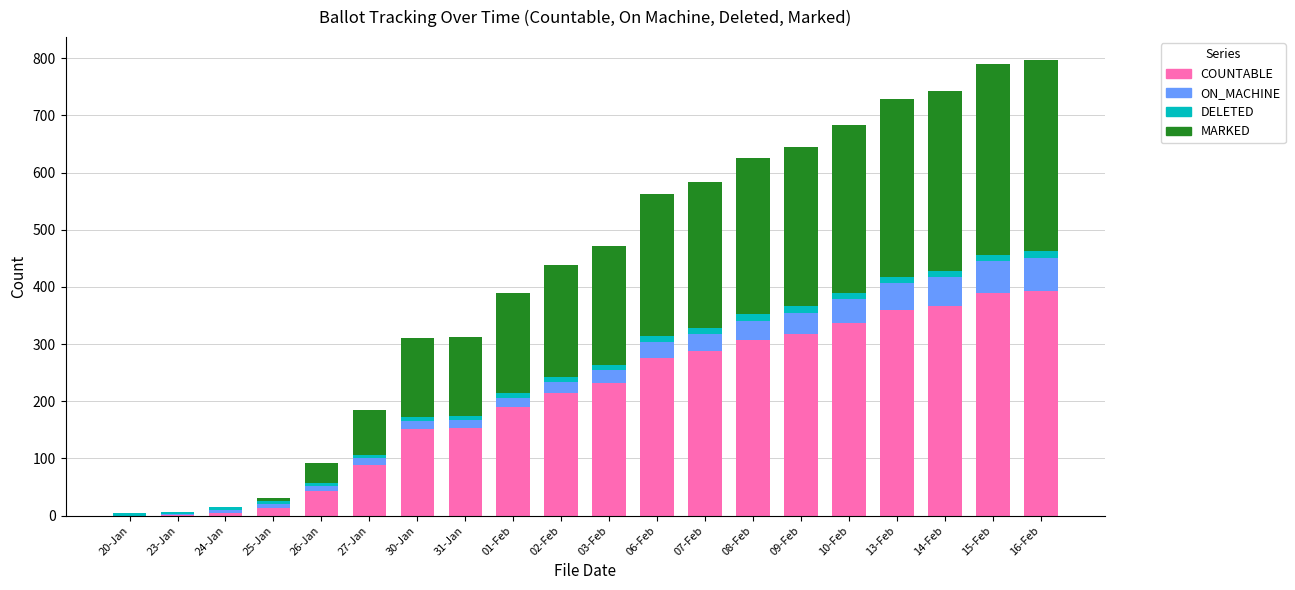

Is it true that COUNTABLE equals -189 at 20-Jan?

False